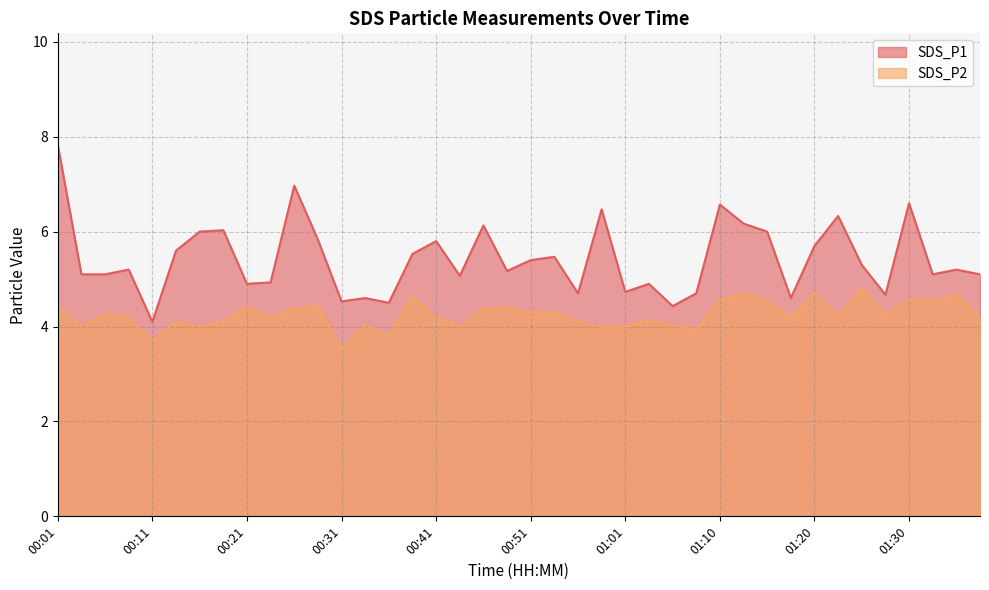

True or false: SDS_P2 and SDS_P1 cross at least once.

False